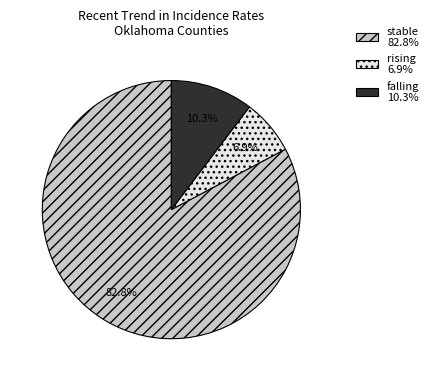

To the nearest percent, what is the average slice percentage?

33%